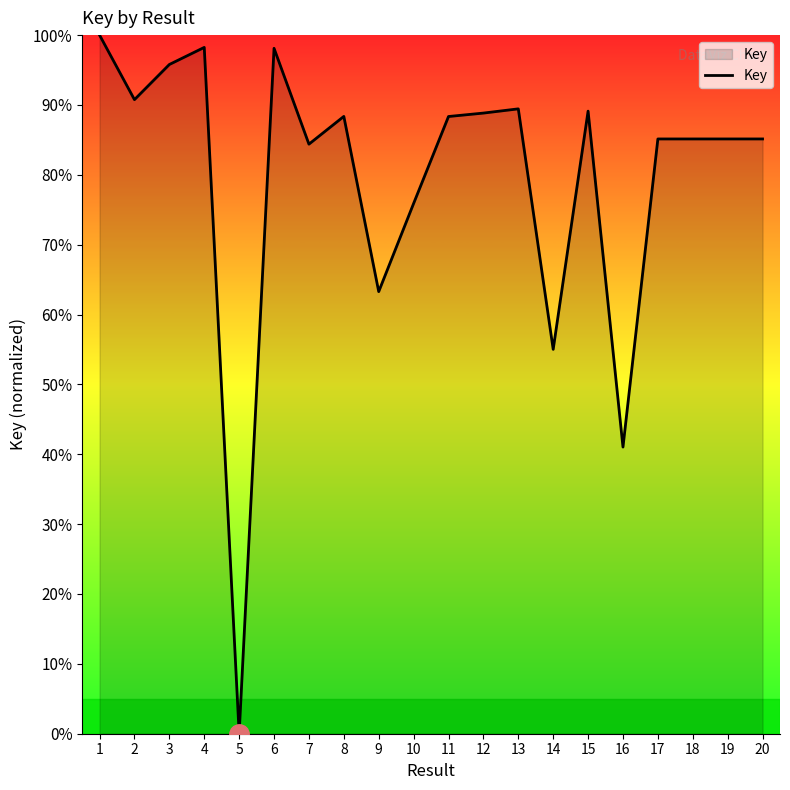

True or false: the data shows 88.8 at 12.

True